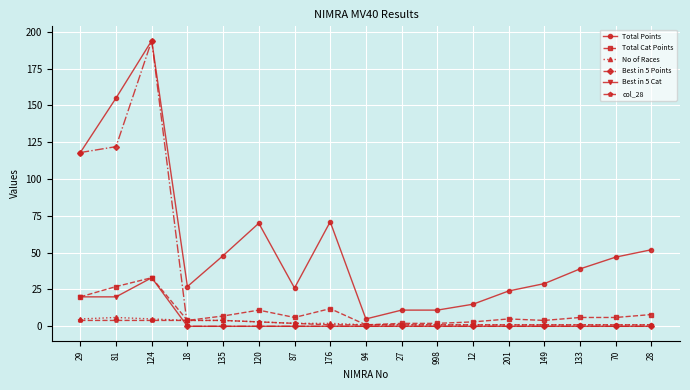

The Total Cat Points series shows 6 at 70. True or false?

True